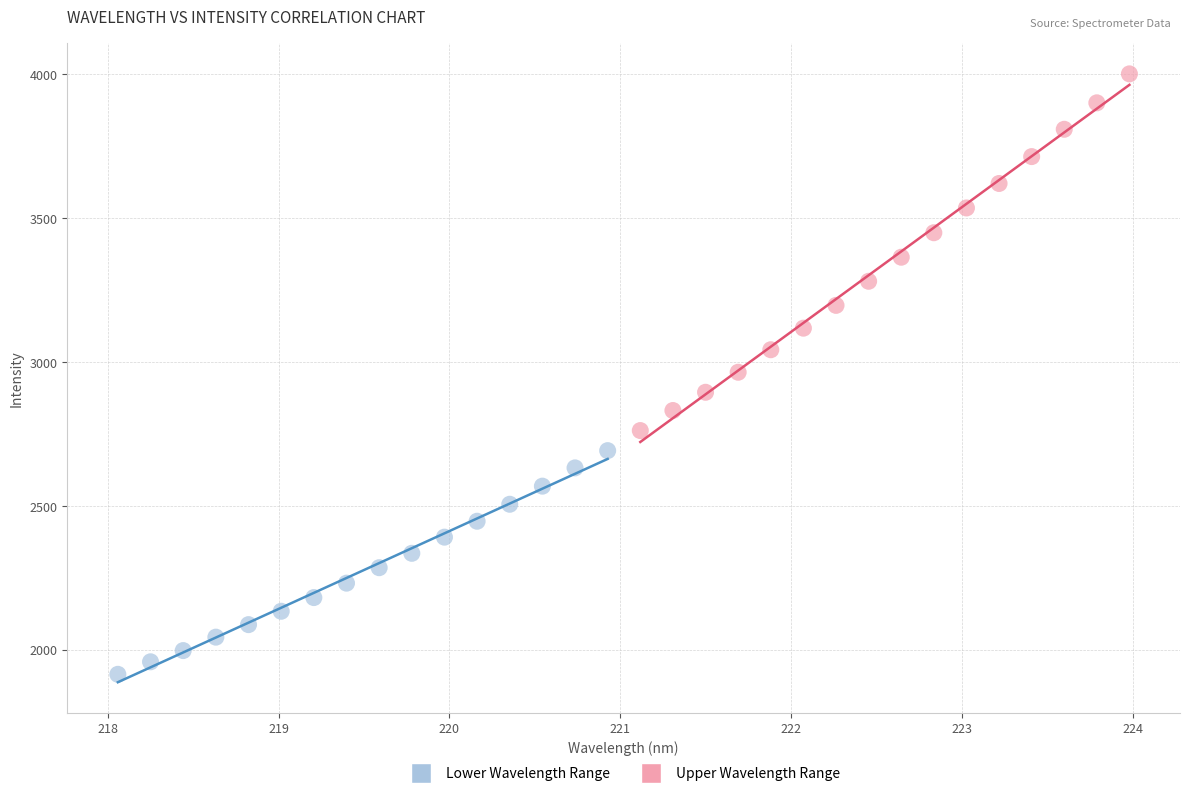

Which series has the widest spread of Y values?

Upper Wavelength Range